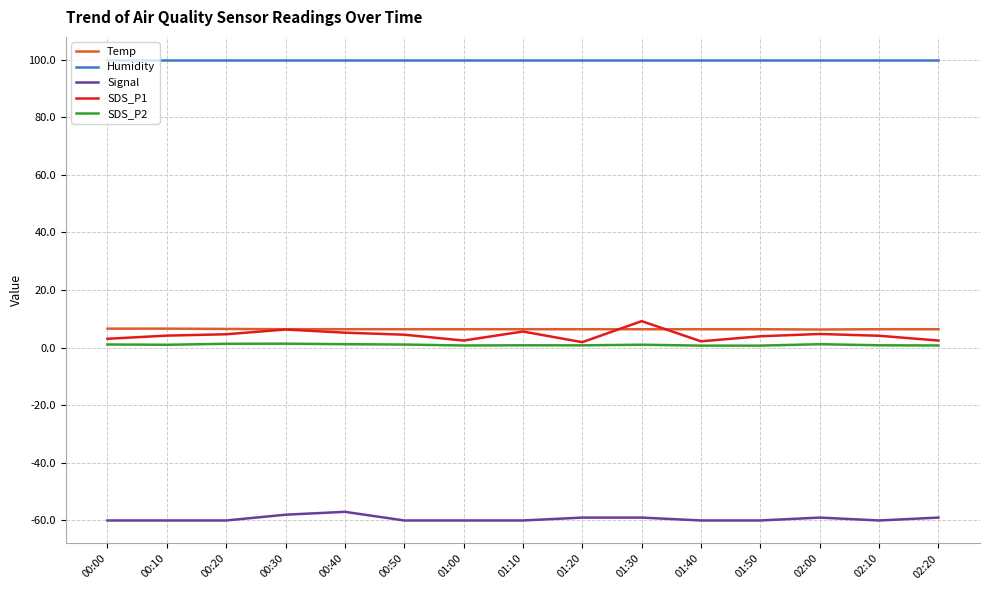

Which series has the widest spread of values?

SDS_P1